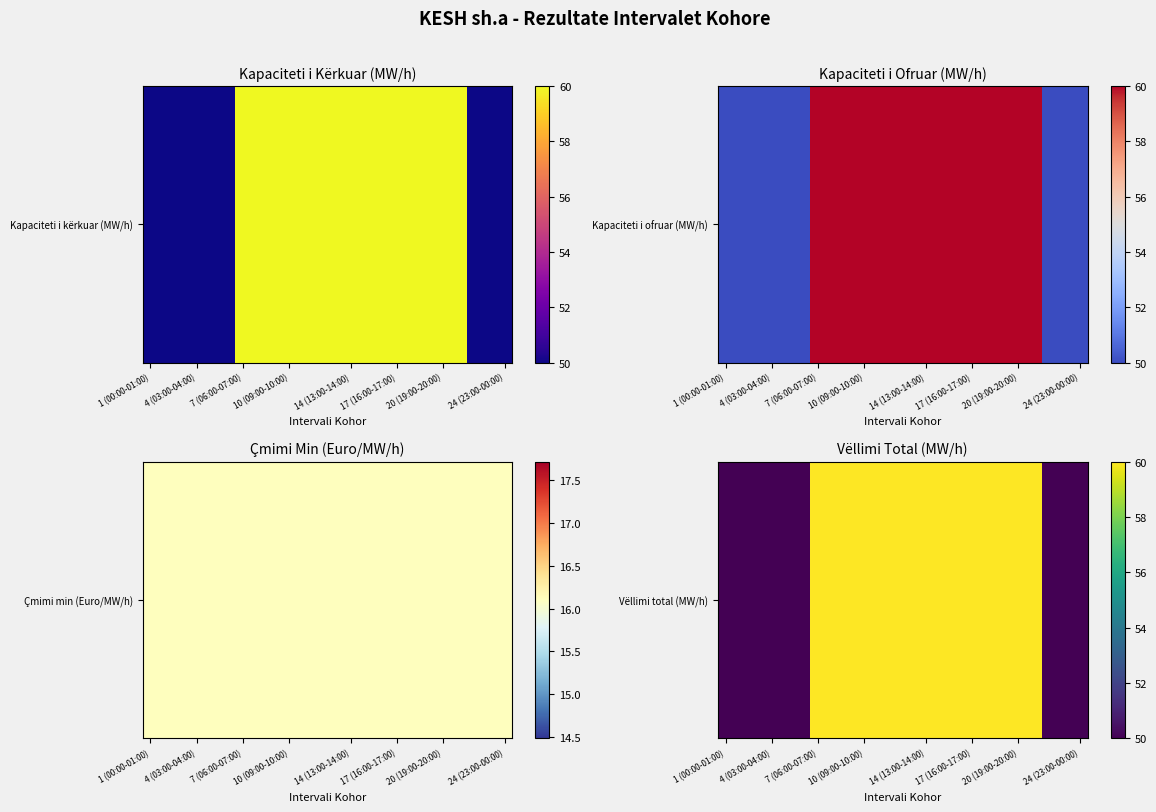

Read the value at 14 (13:00-14:00), to the nearest 10.

60